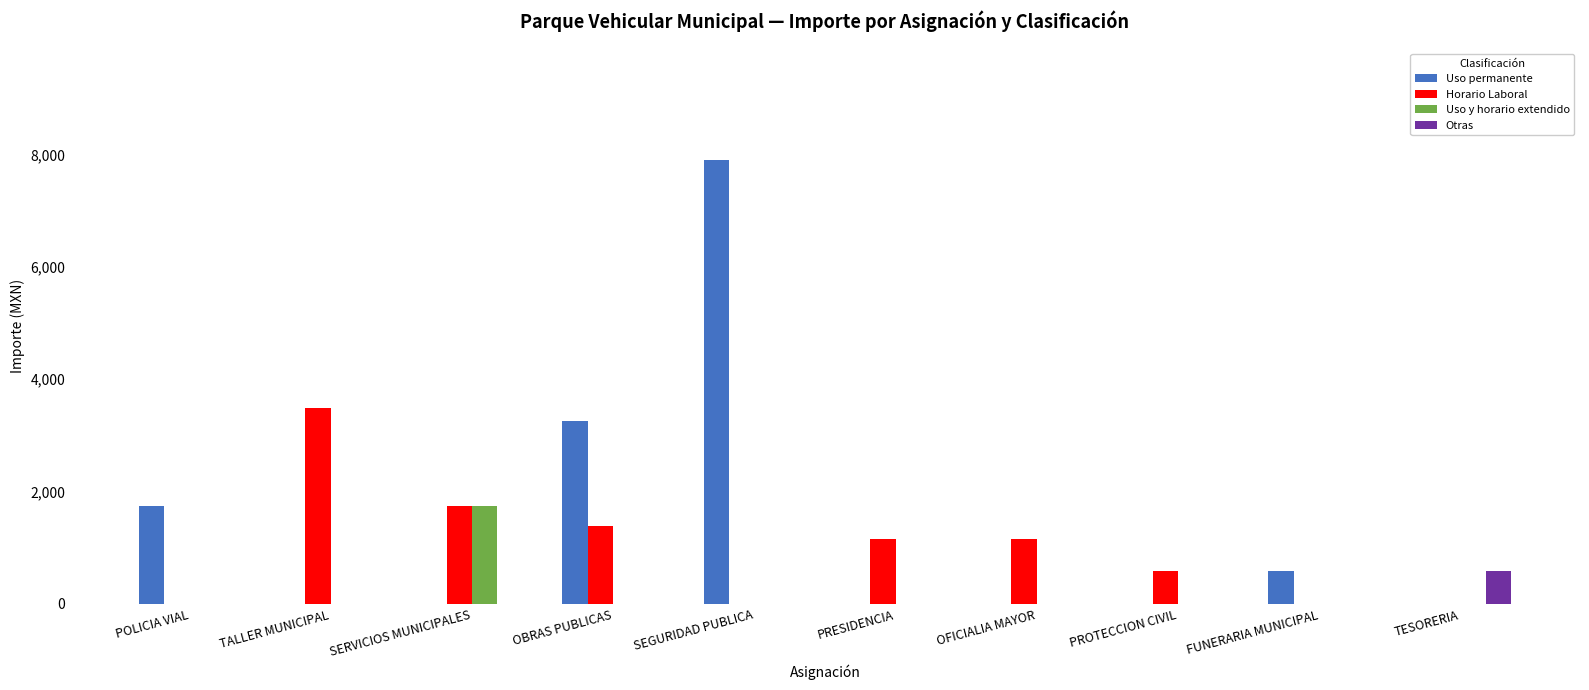

Reading left to right, extract all data points from this chart.

Uso permanente: 1746	0	0	3250	7908	0	0	0	582	0
Horario Laboral: 0	3492	1746	1383	0	1164	1164	582	0	0
Uso y horario extendido: 0	0	1746	0	0	0	0	0	0	0
Otras: 0	0	0	0	0	0	0	0	0	582